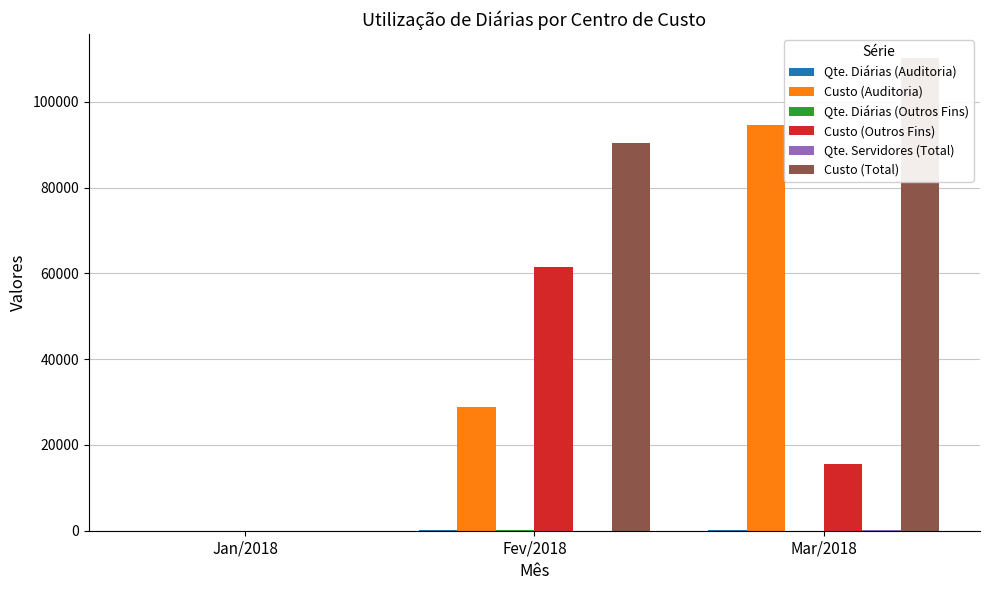

Which has a higher value, Fev/2018 or Mar/2018?

Mar/2018